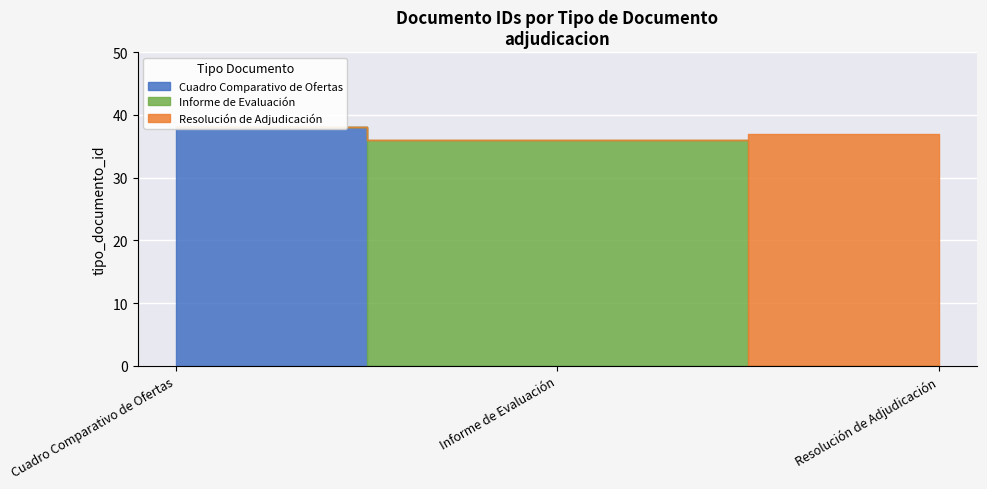

What is the change in value from Informe de Evaluación to Resolución de Adjudicación?

+1